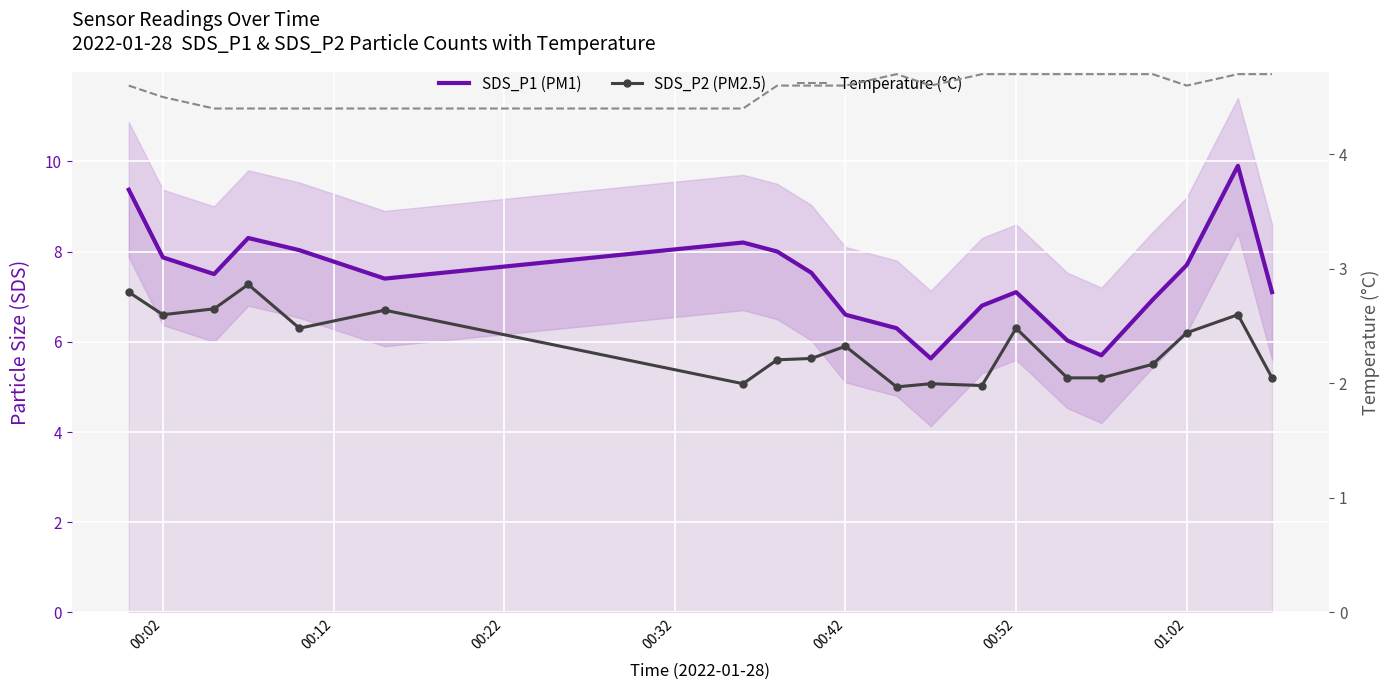

At how many categories does at least one series exceed 5?

20